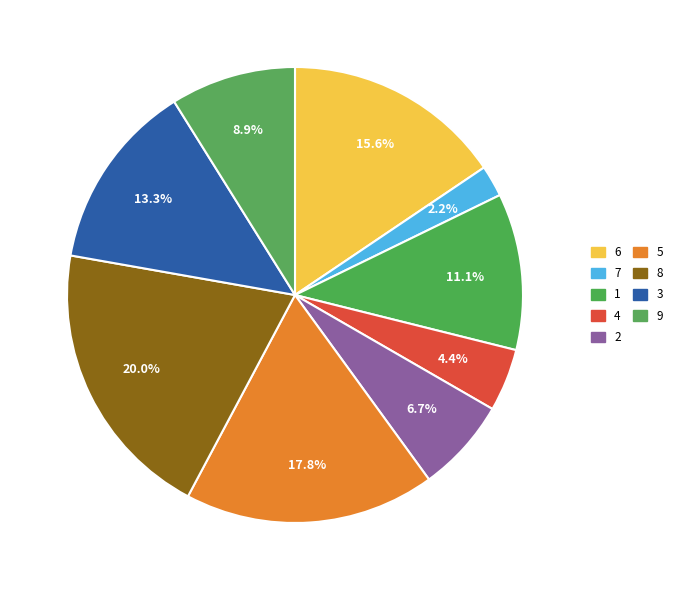

What is the largest slice in the pie chart?

8